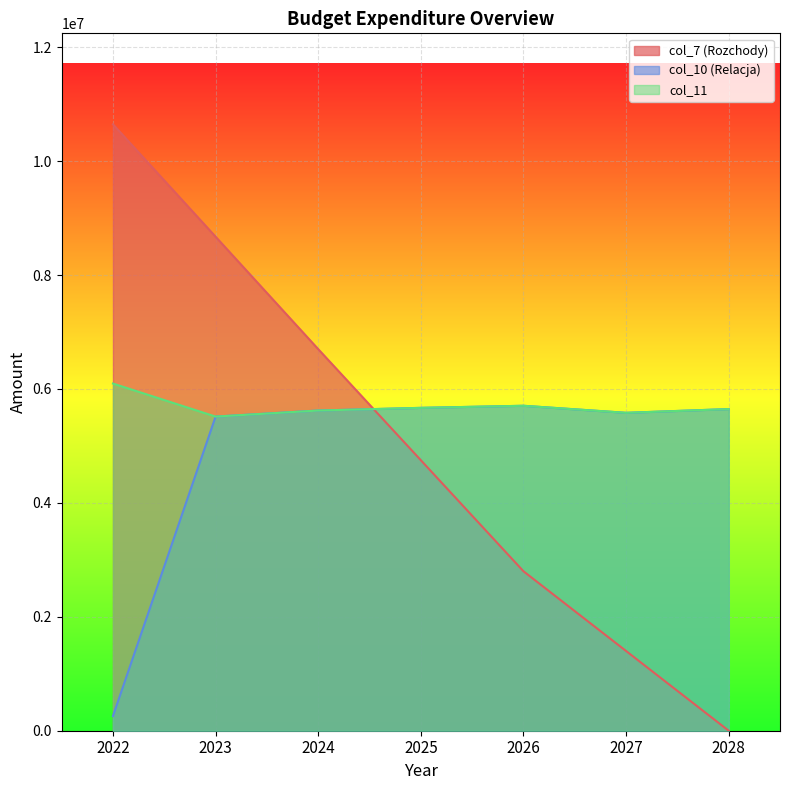

Where is the first local maximum for col_10 (Relacja)?

2026